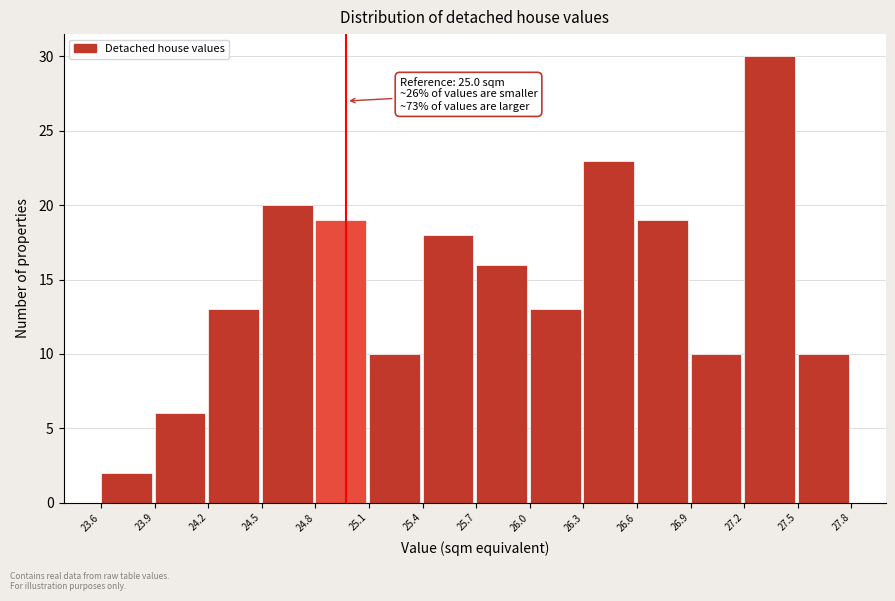

Which range on the x-axis has the tallest bar?

27.2 to 27.5